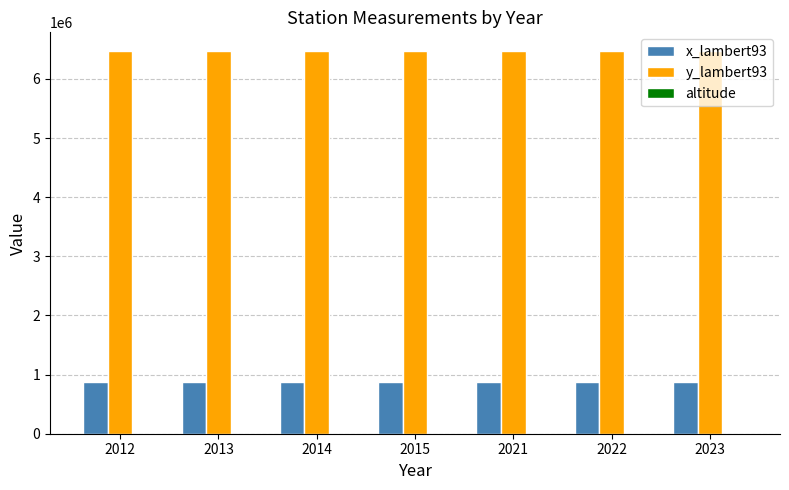

What is the greatest value displayed?

6464080